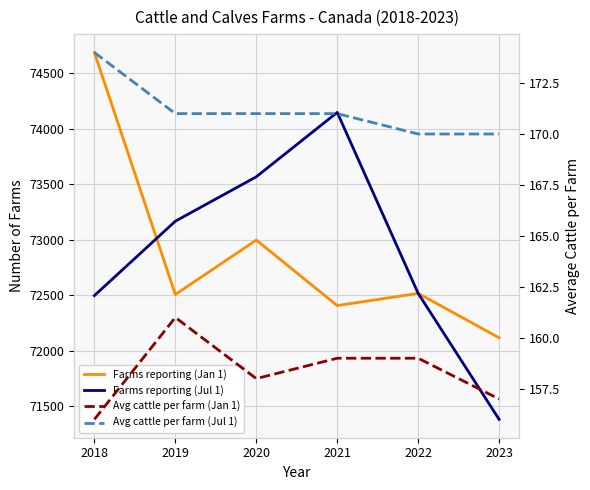

Which series changed the most between 2022 and 2023?

Farms reporting (Jul 1)